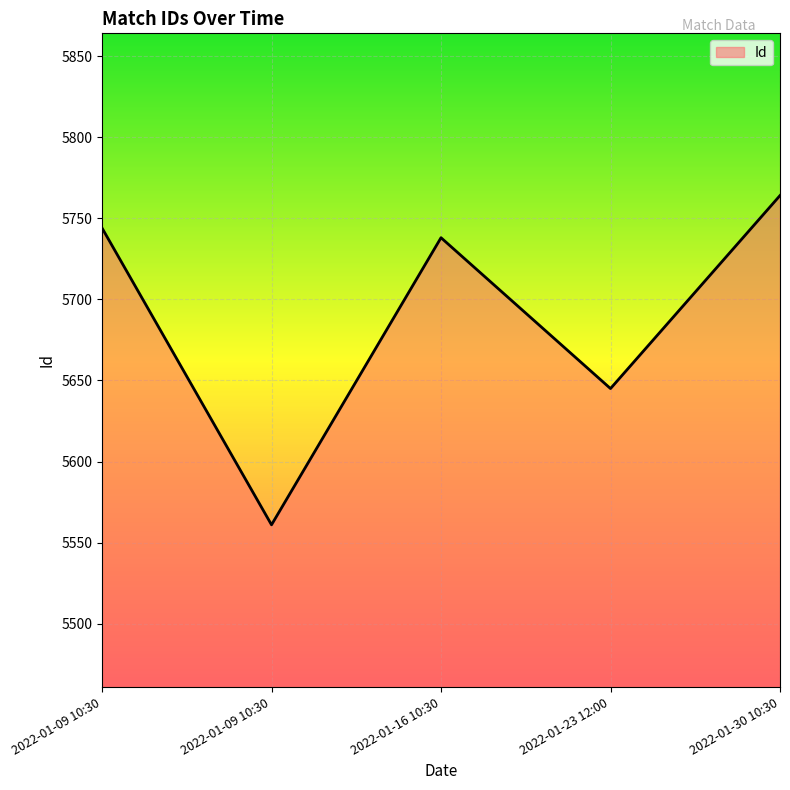

Where does the data first go above 5738?

2022-01-09 10:30